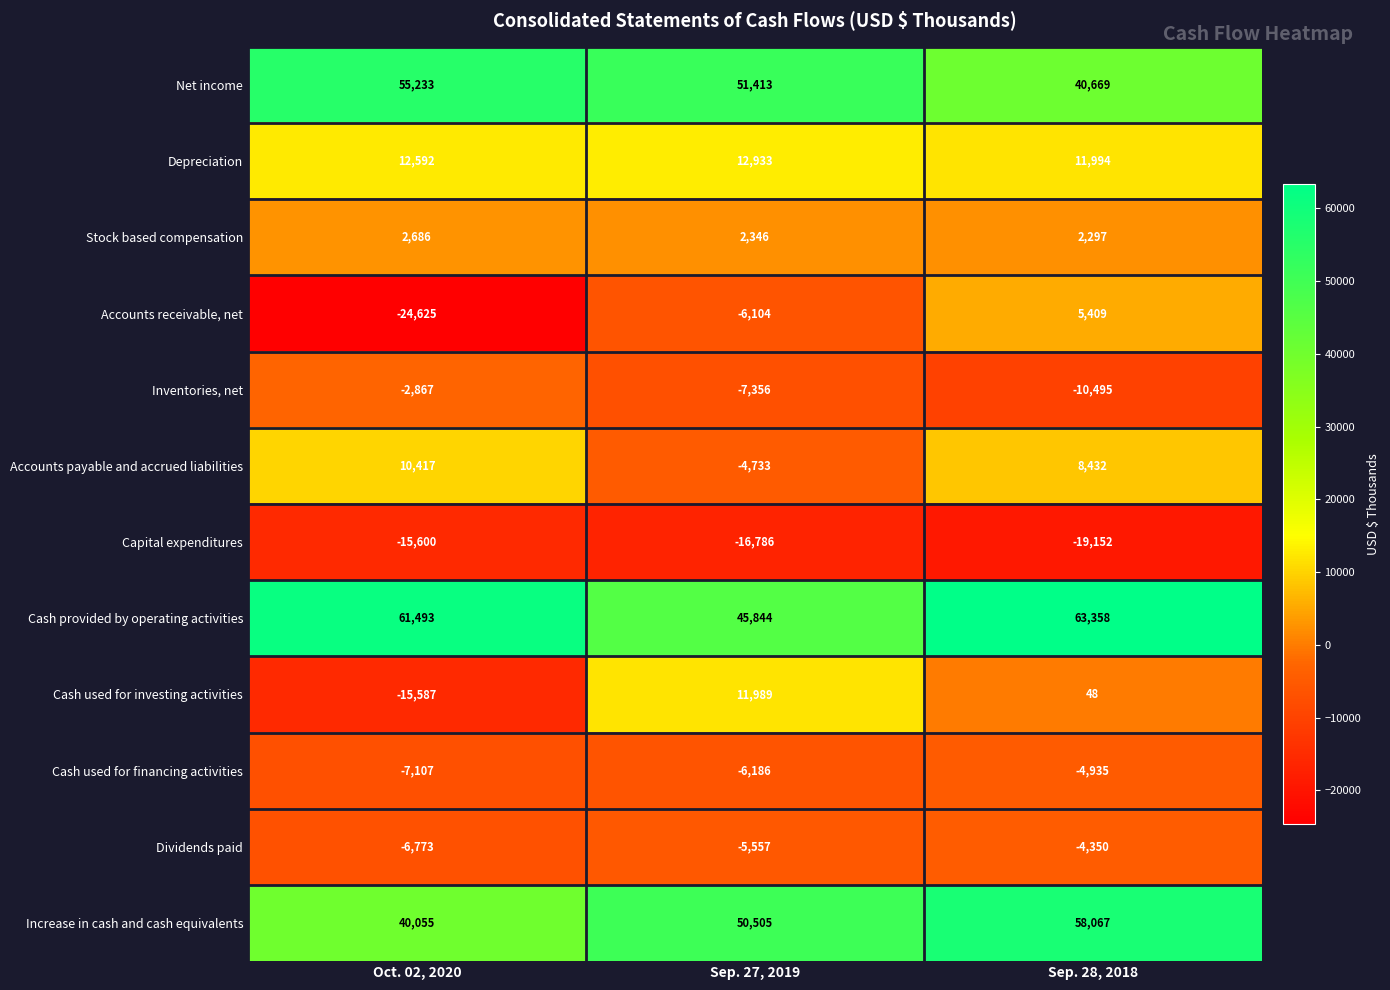

At which label does Increase in cash and cash equivalents reach its peak?

Sep. 28, 2018